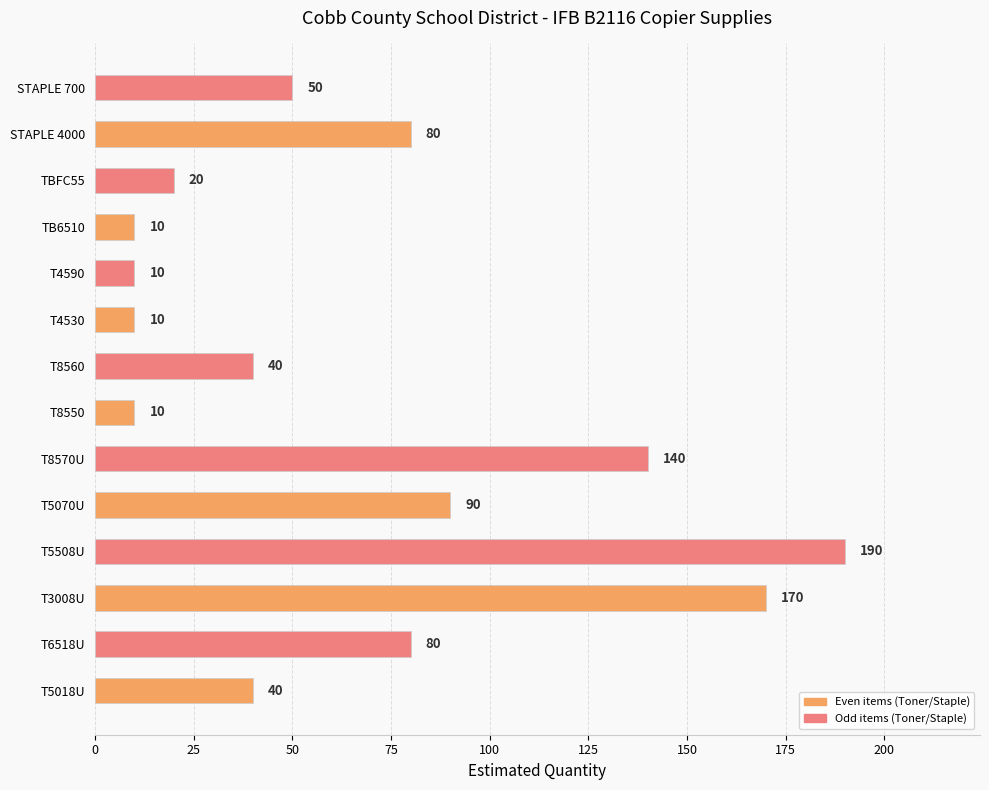

Which has a higher value, T3008U or STAPLE 4000?

T3008U